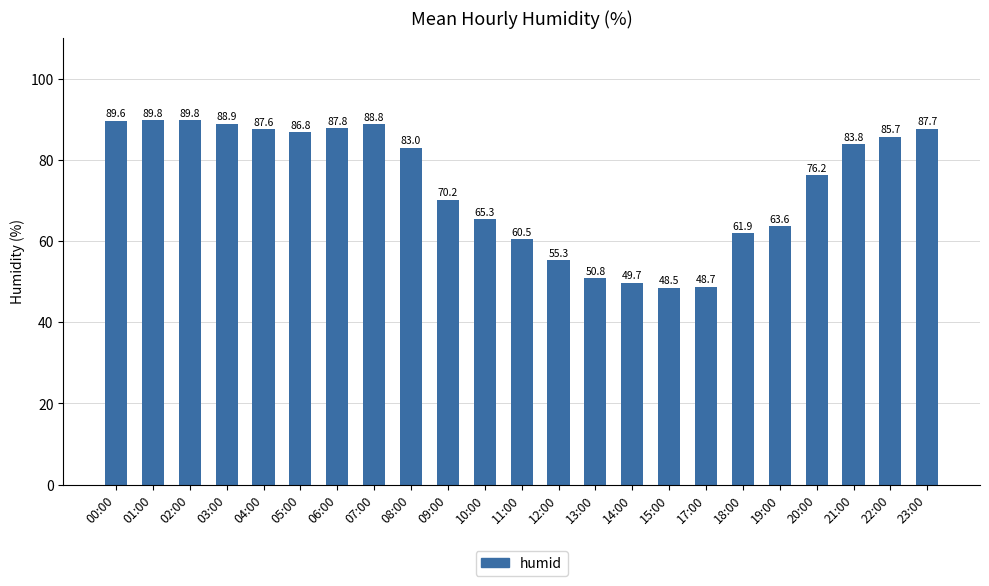

Where does the data first go above 83?

00:00